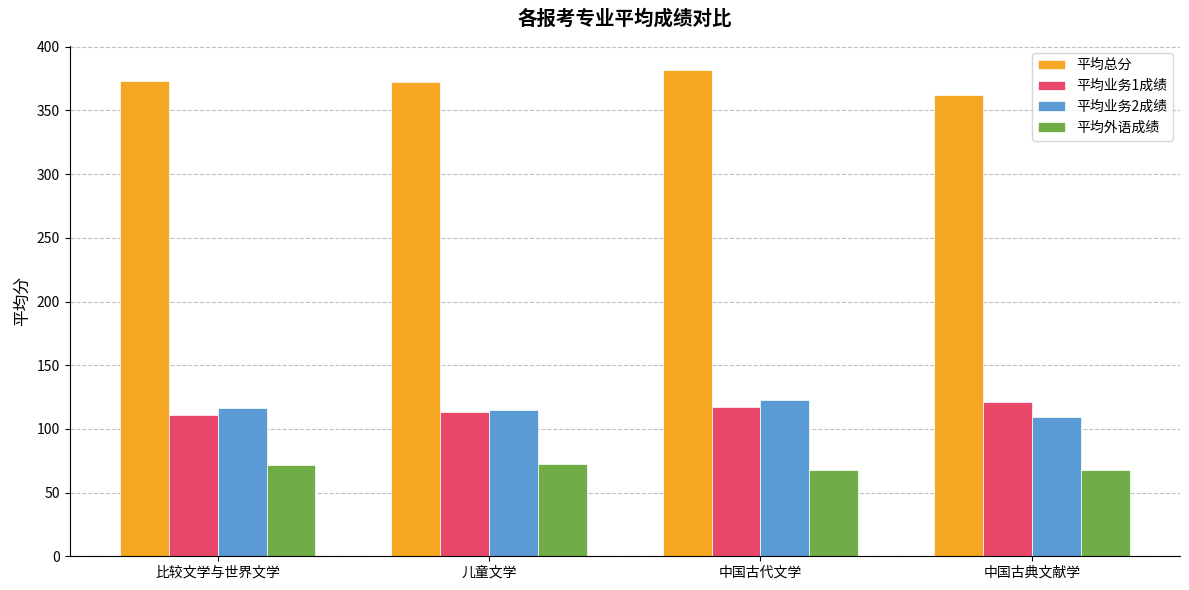

The 平均业务2成绩 series shows 115.1 at 儿童文学. True or false?

True